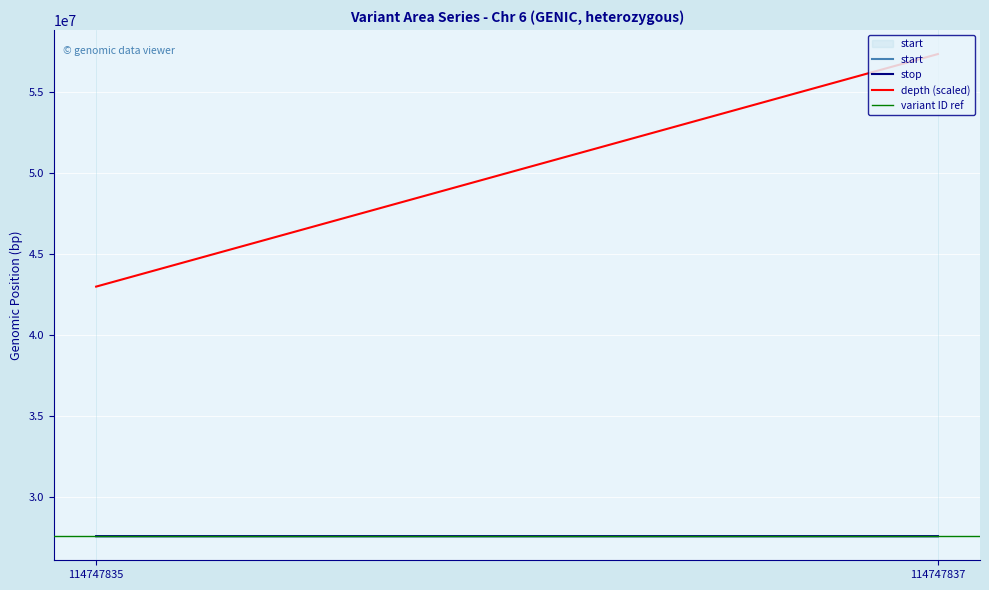

Count the stop values in the range 27596870 to 27597030.

2